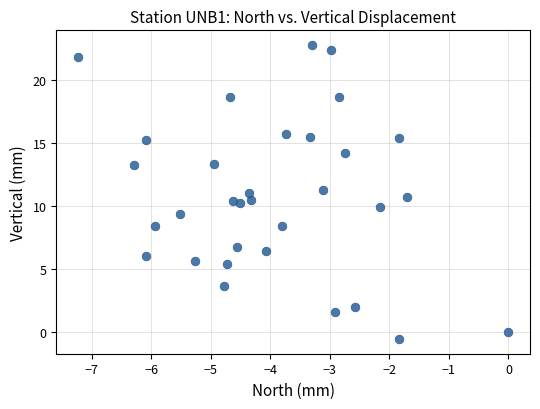

What is the range of X values (max minus min)?

7.2